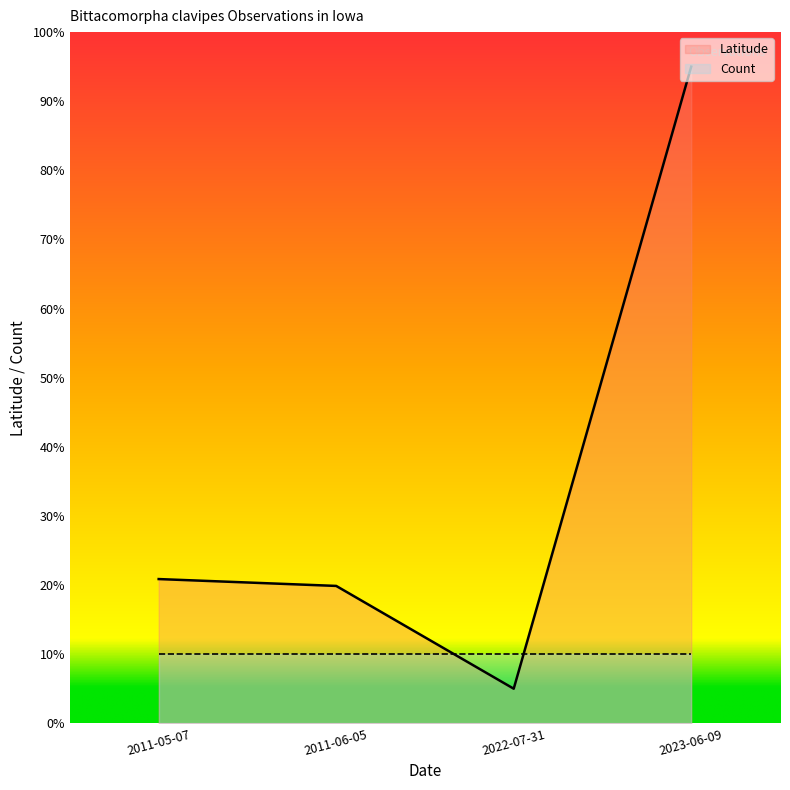

What is the sum of the values at 2011-05-07 and 2022-07-31?

25.9